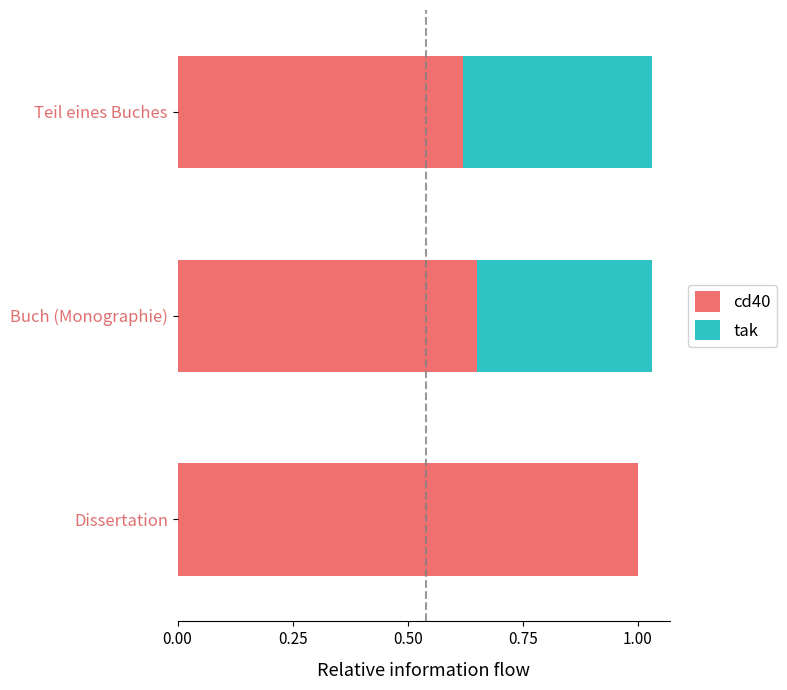

What is the sum of all cd40 values?

2.3